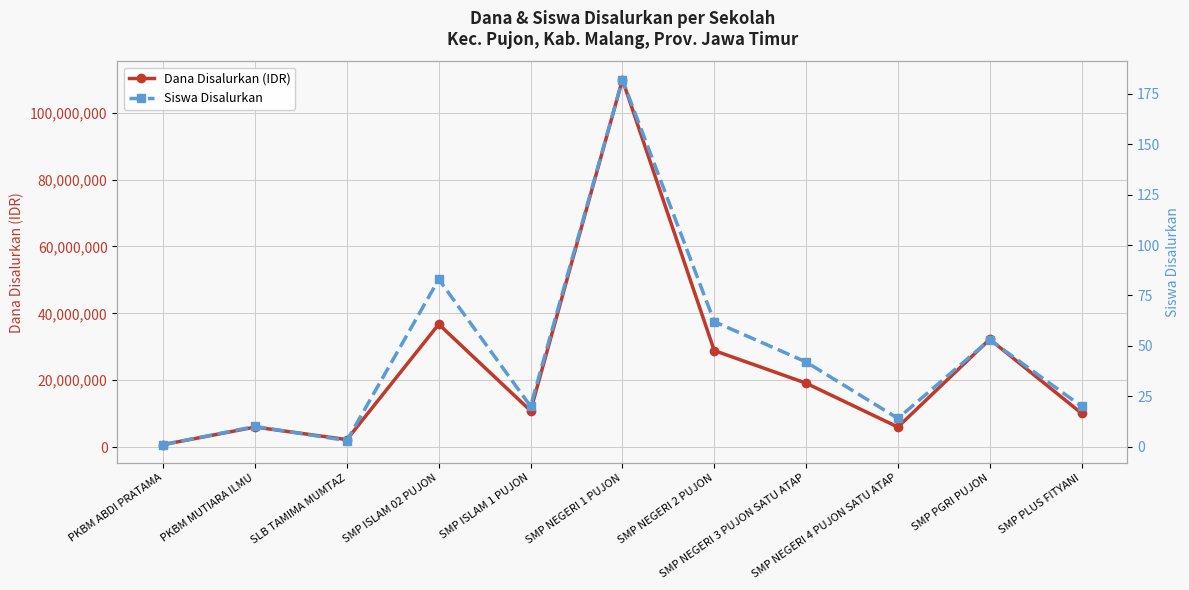

At which category does Siswa Disalurkan reach its first local valley?

SLB TAMIMA MUMTAZ